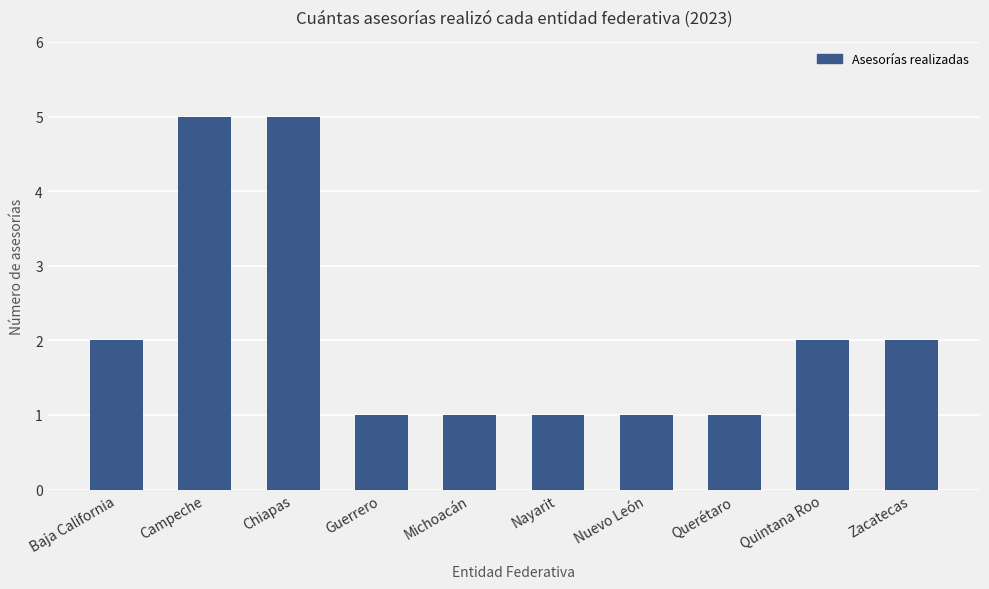

What is the sum of all values?

21